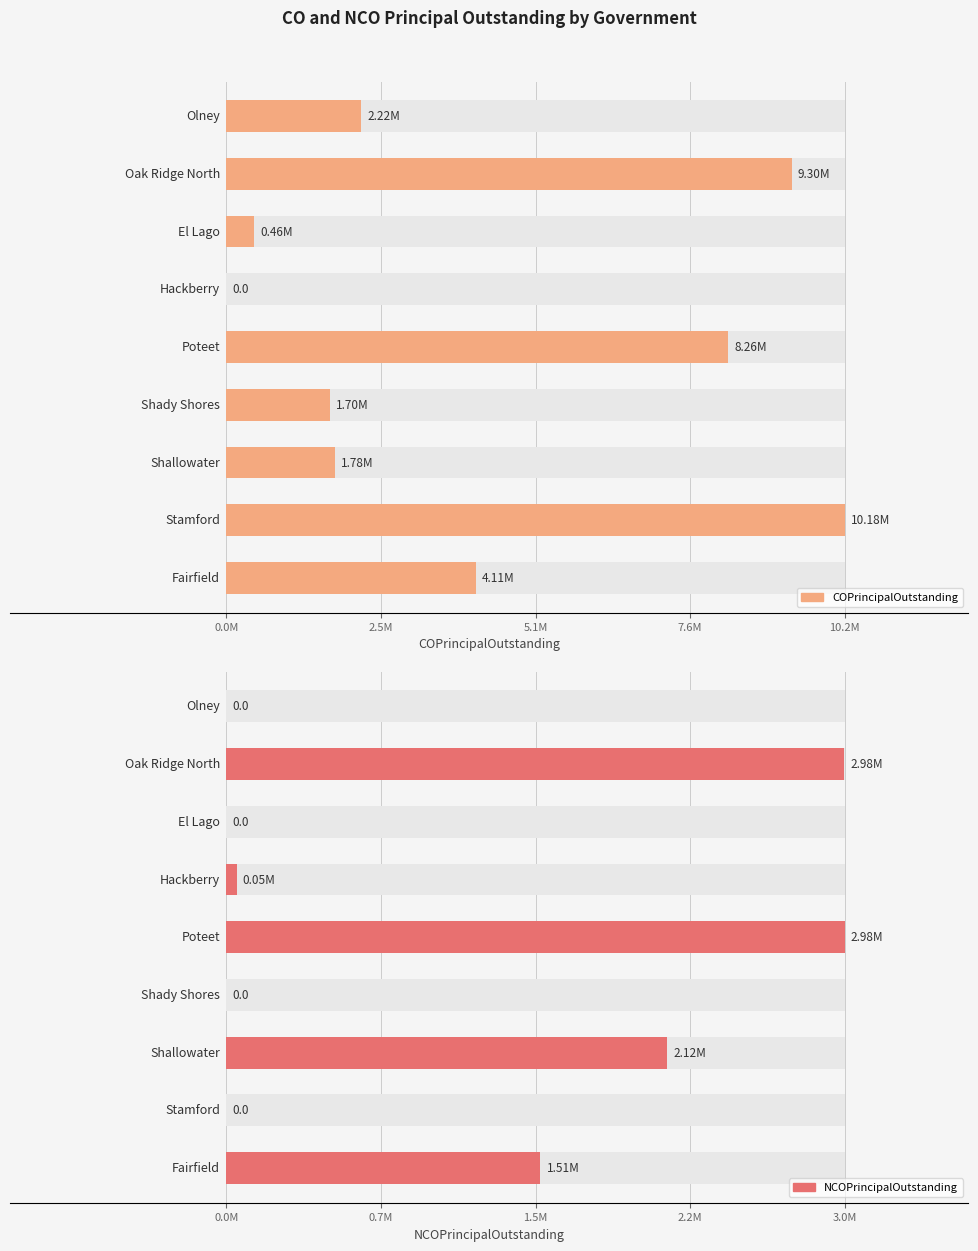

How many values in the COPrincipalOutstanding series exceed 2220000?

4